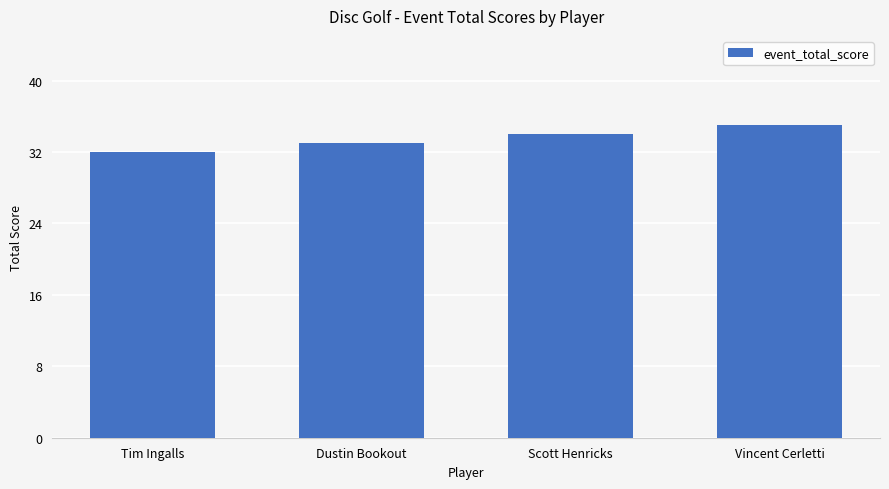

Rank the categories by value from highest to lowest.

Vincent Cerletti, Scott Henricks, Dustin Bookout, Tim Ingalls